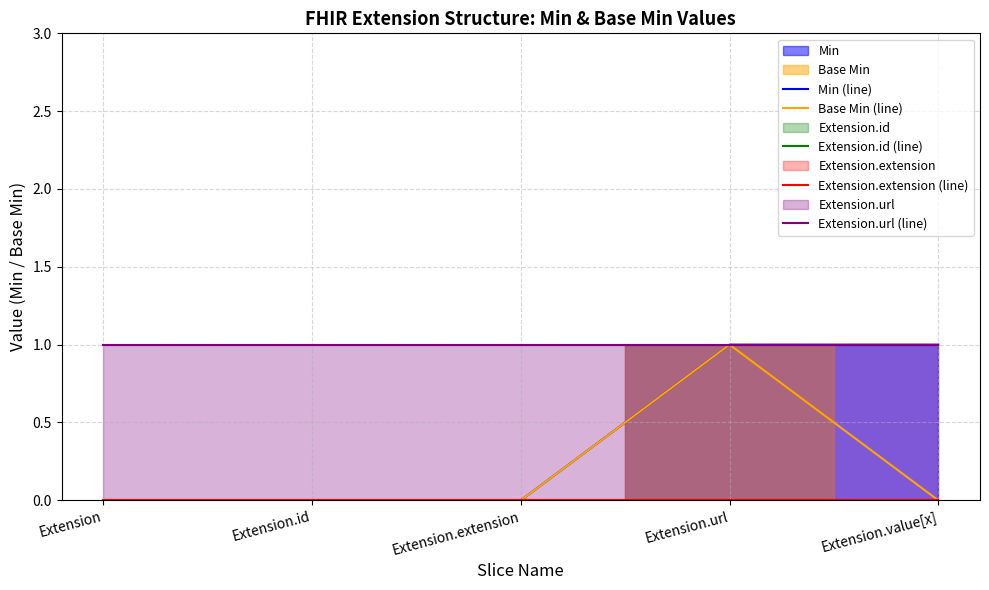

Is the value of Min (line) at Extension.value[x] greater than the value of Extension.id (line) at Extension?

Yes